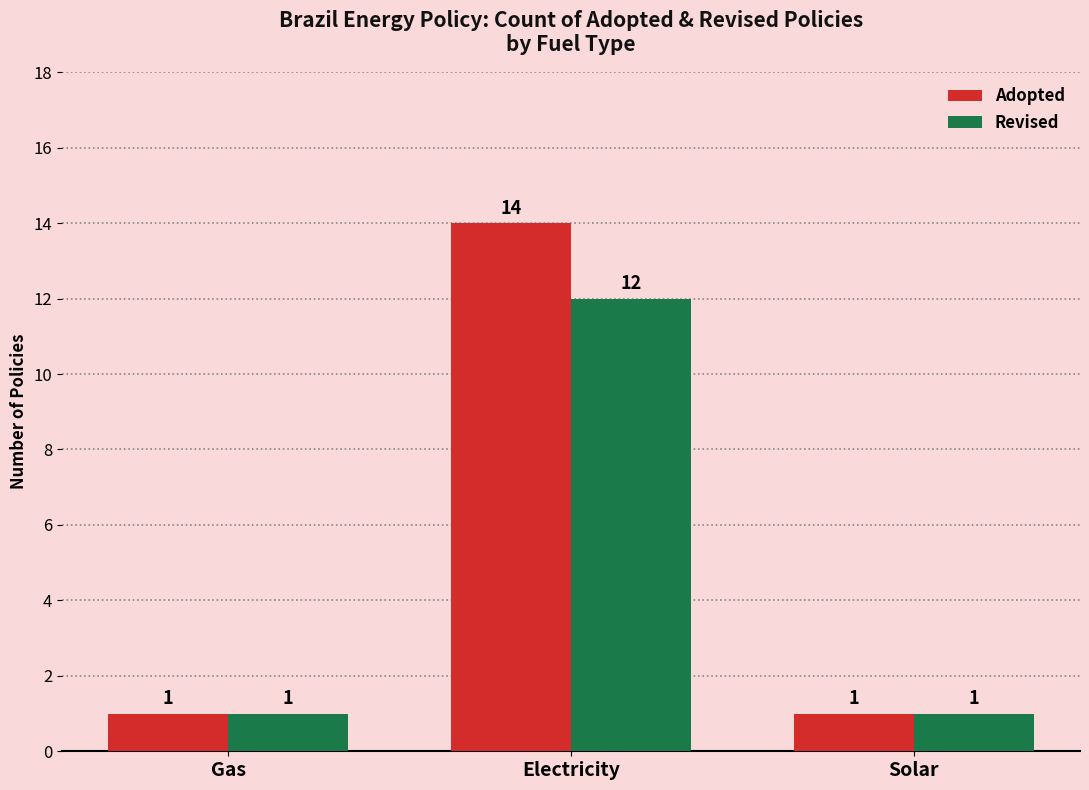

List the series in order of their peak value, highest first.

Adopted, Revised